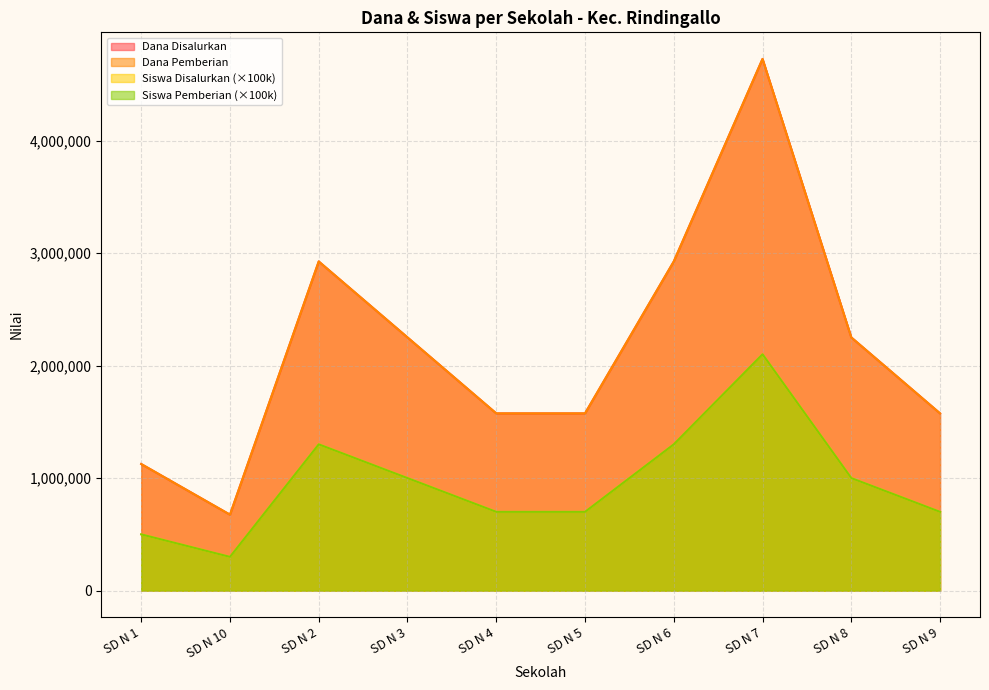

How many values in the Dana Disalurkan series are below 2250000?

5